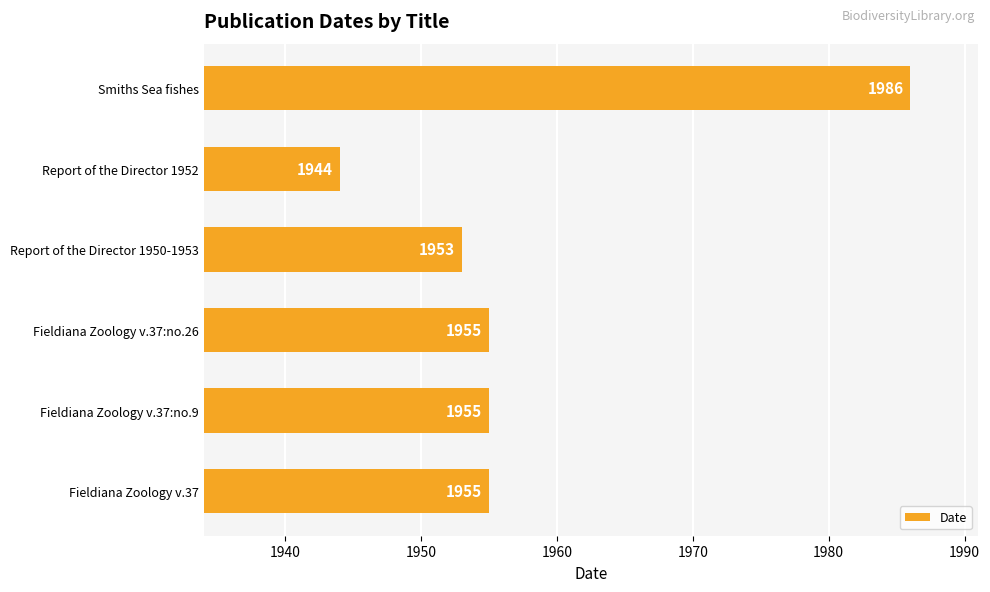

What is the sum of the values at Report of the Director 1950-1953 and Smiths Sea fishes?

3939